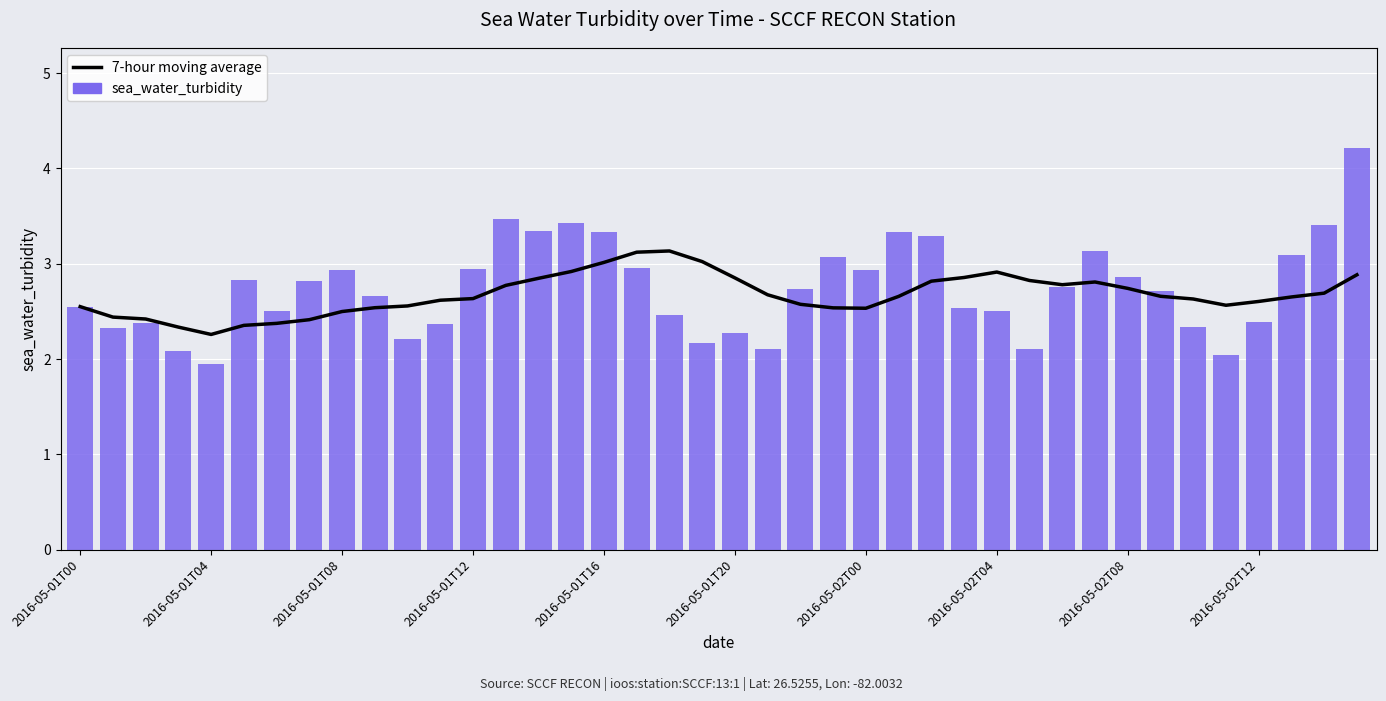

What is the difference between the highest and lowest values at 34?

0.3